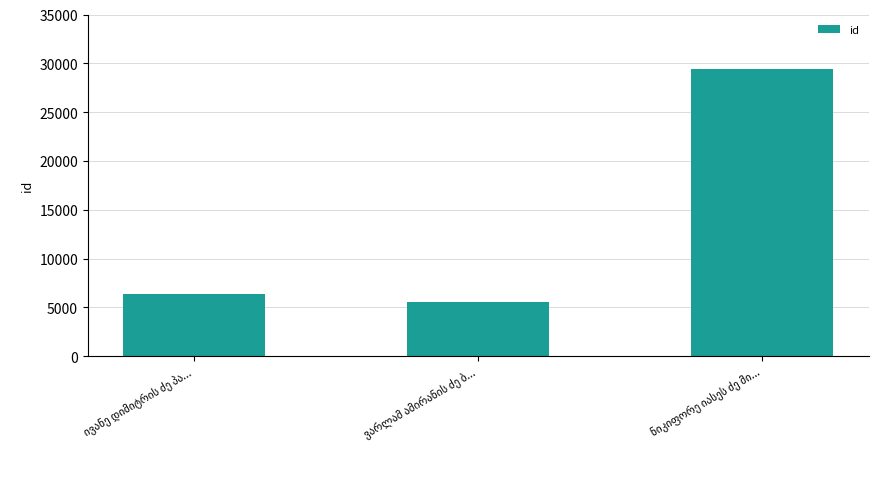

How many bars are there in total?

3